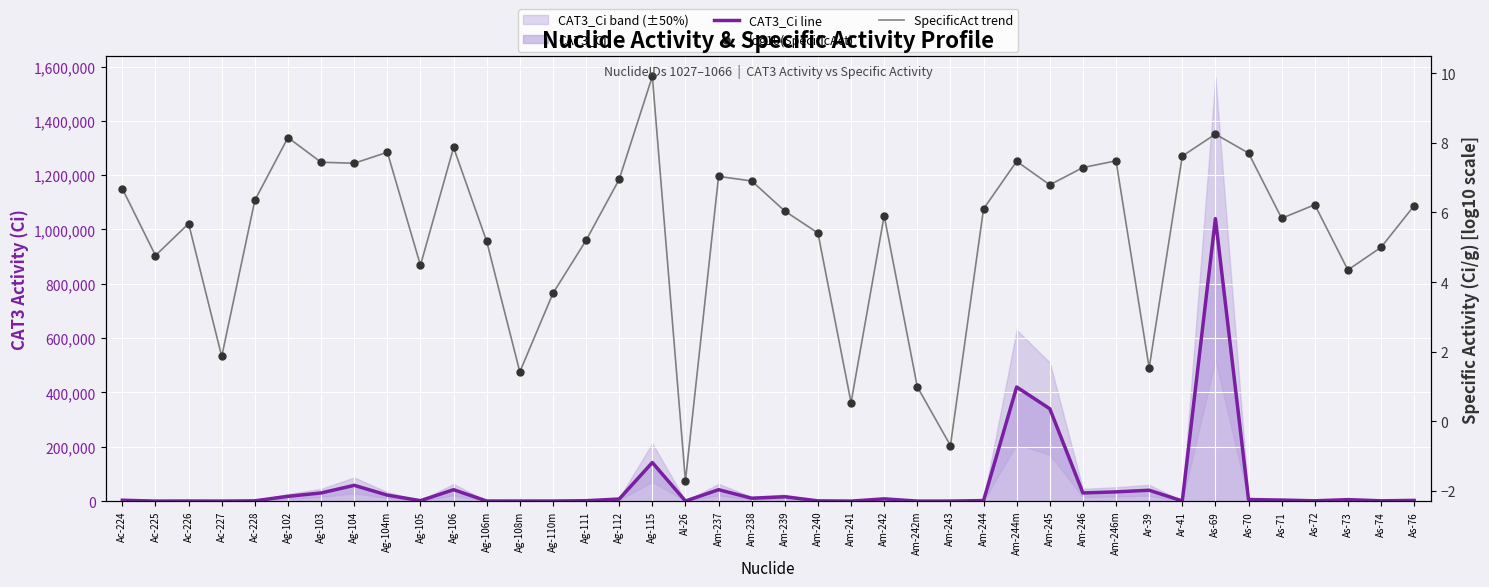

Which series has the largest total across all categories?

CAT3_Ci line